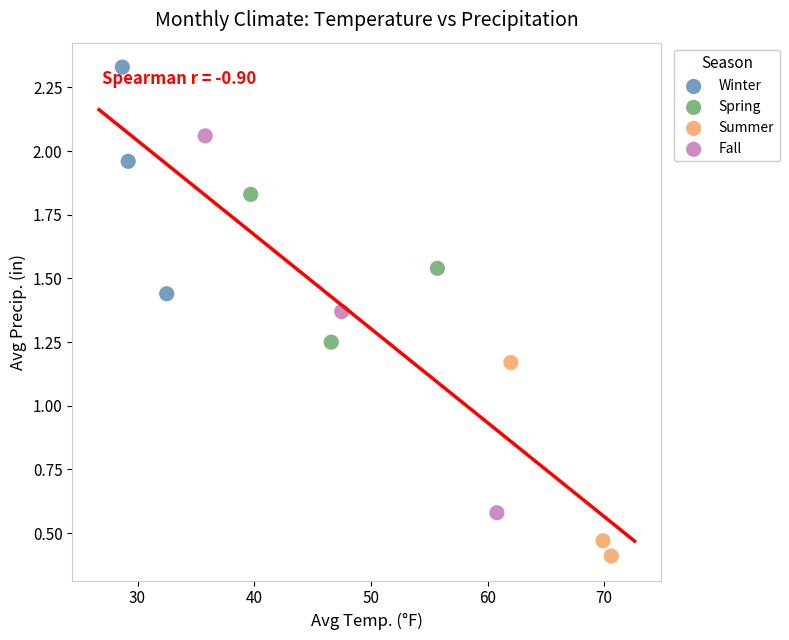

Which series has the largest Y range (max minus min)?

Fall